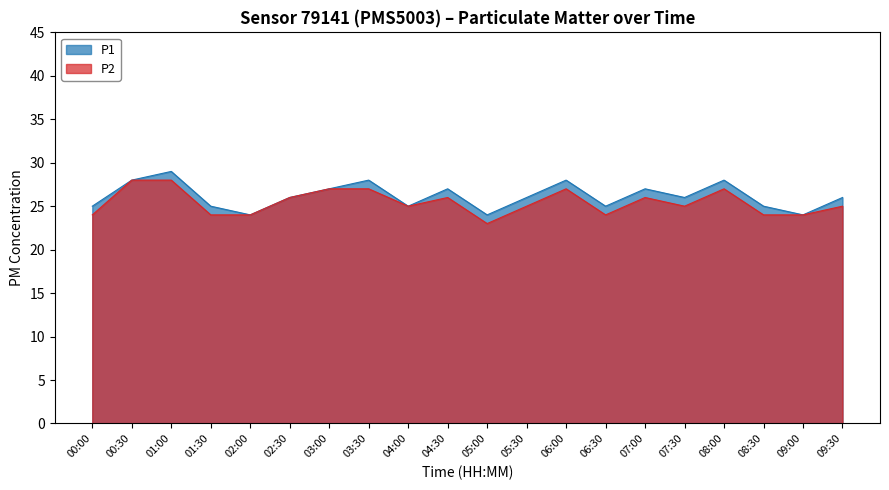

What is the difference between the P2 values at 08:00 and 05:30?

2